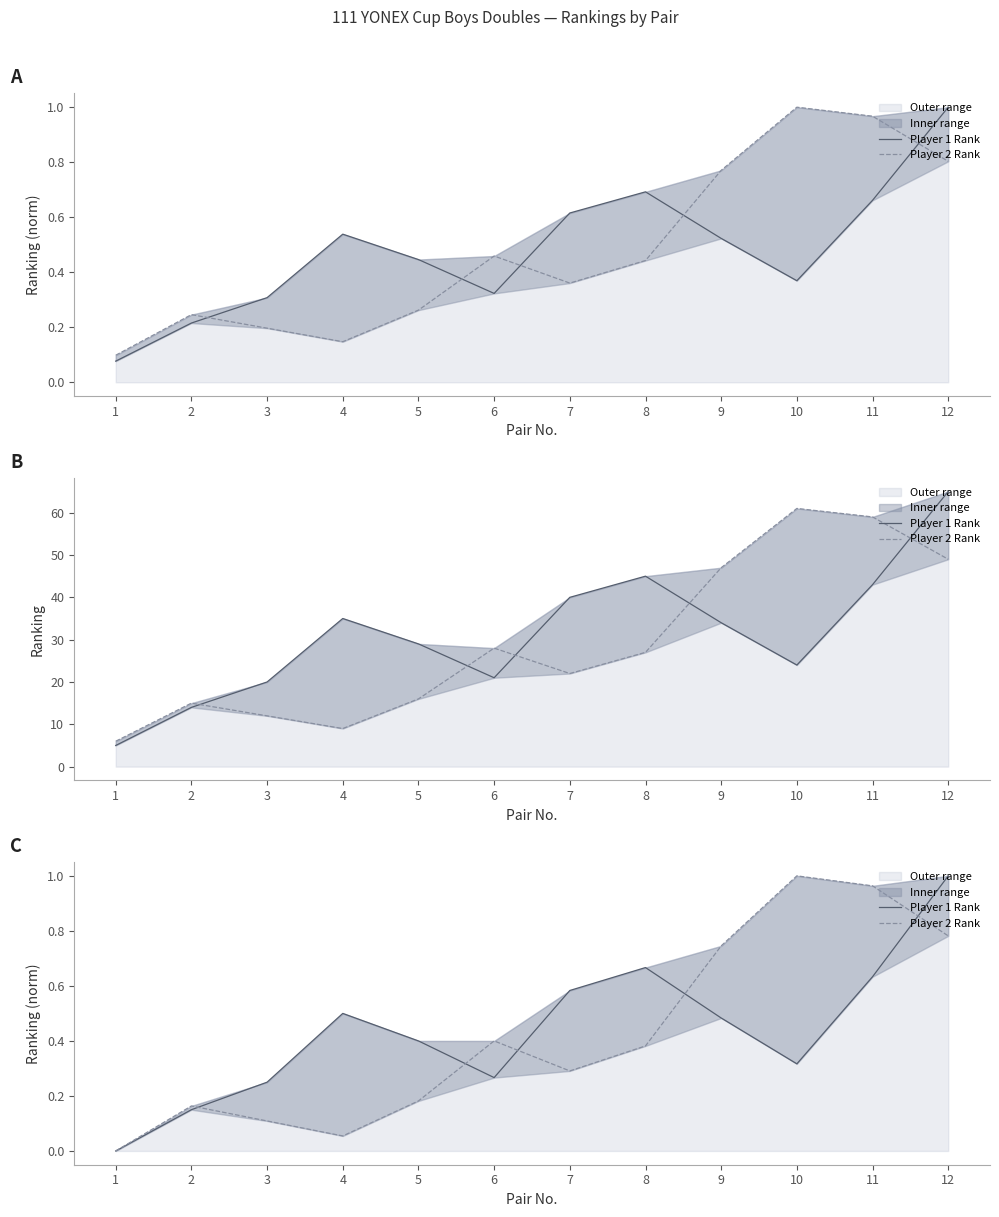

At which label does Player 2 Rank reach its peak?

10